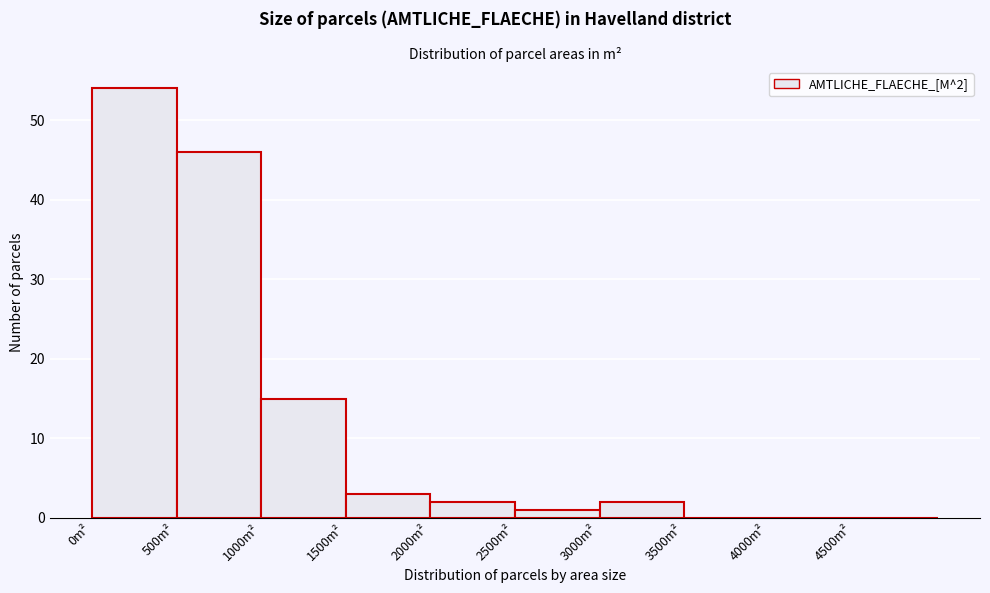

Over which range of the x-axis is the bar tallest?

0 to 500